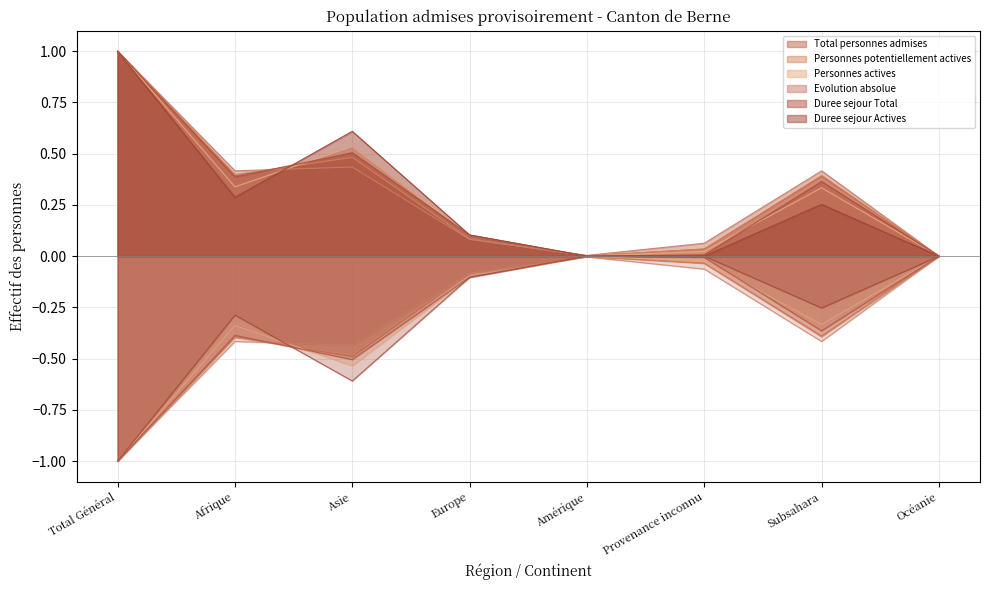

Which series ends up on top after the final intersection of Personnes actives and Evolution absolue?

Evolution absolue